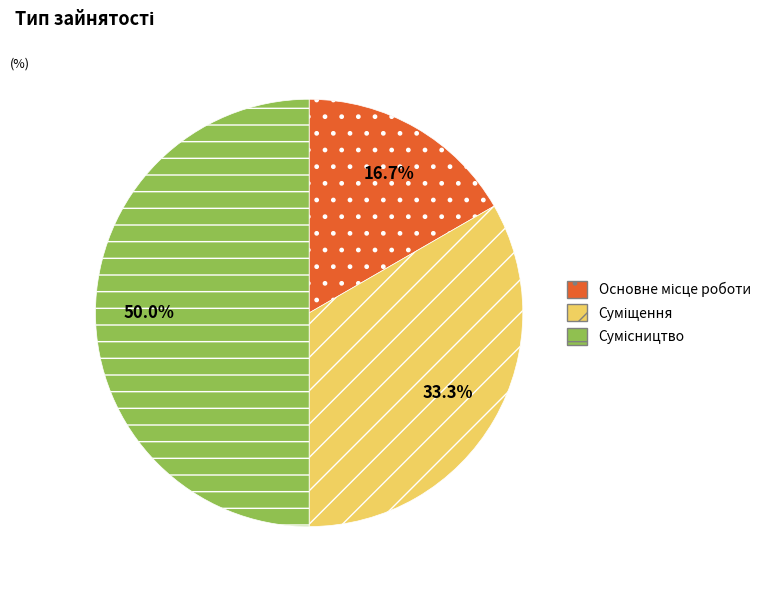

Rank the categories by value from lowest to highest.

Основне місце роботи, Суміщення, Сумісництво